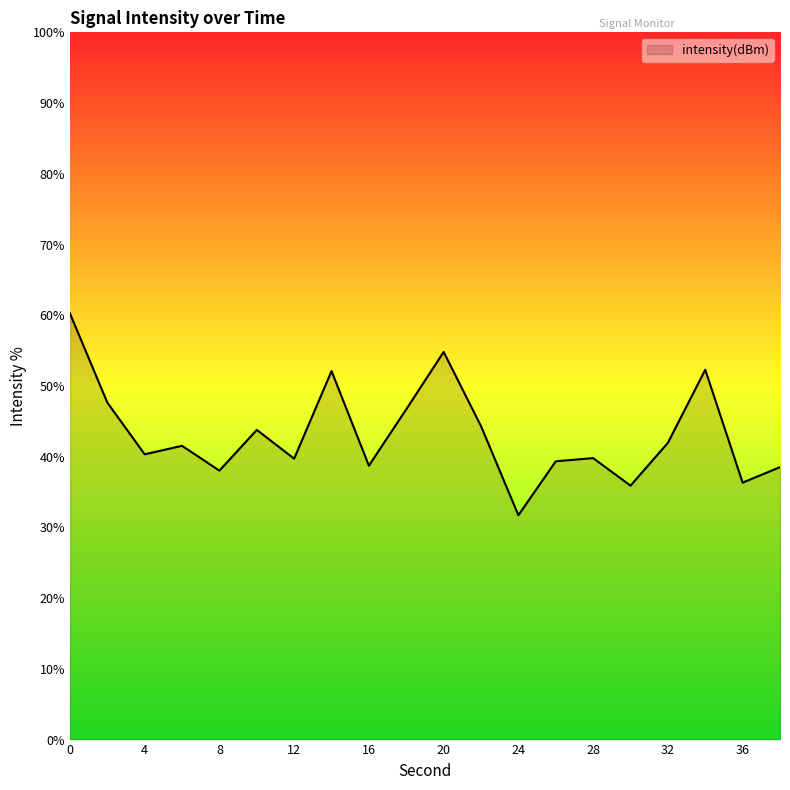

What is the difference between the second highest and minimum values?

23.1